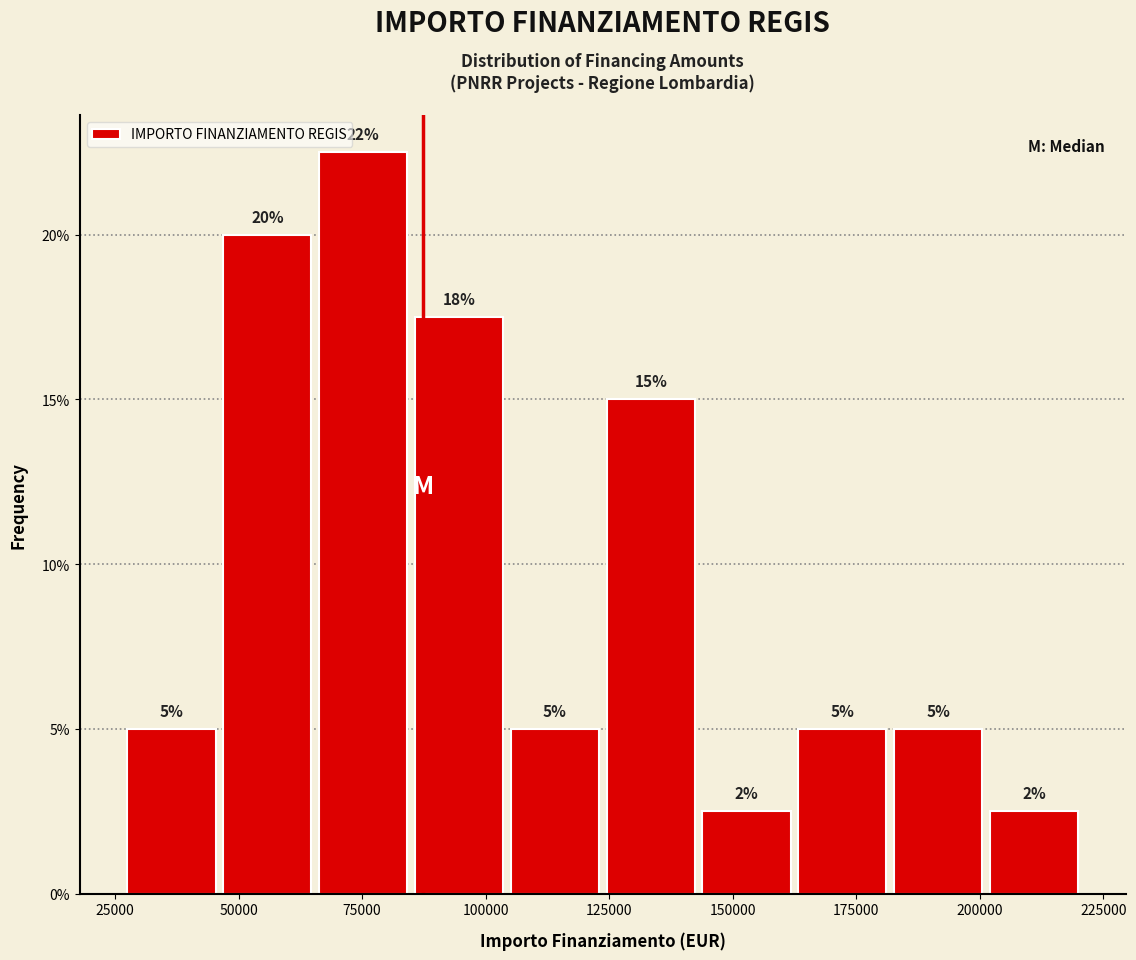

Around what value on the x-axis is the tallest bar? Give the approximate position of its centre, as read against the axis.

75000